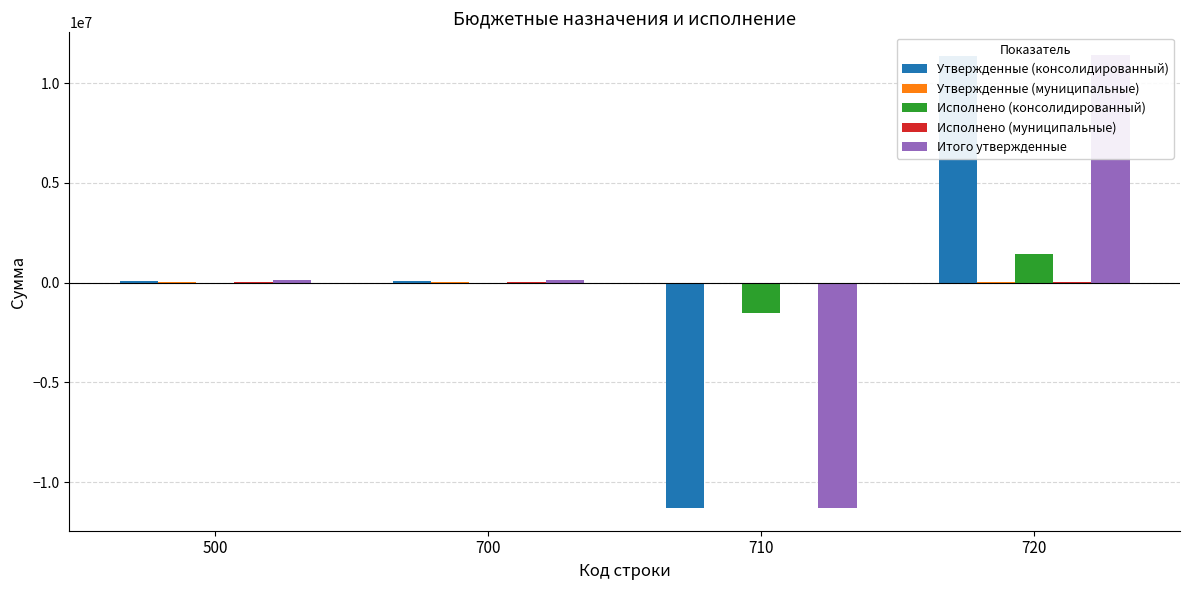

Between 500 and 710, which series saw the biggest shift?

Итого утвержденные